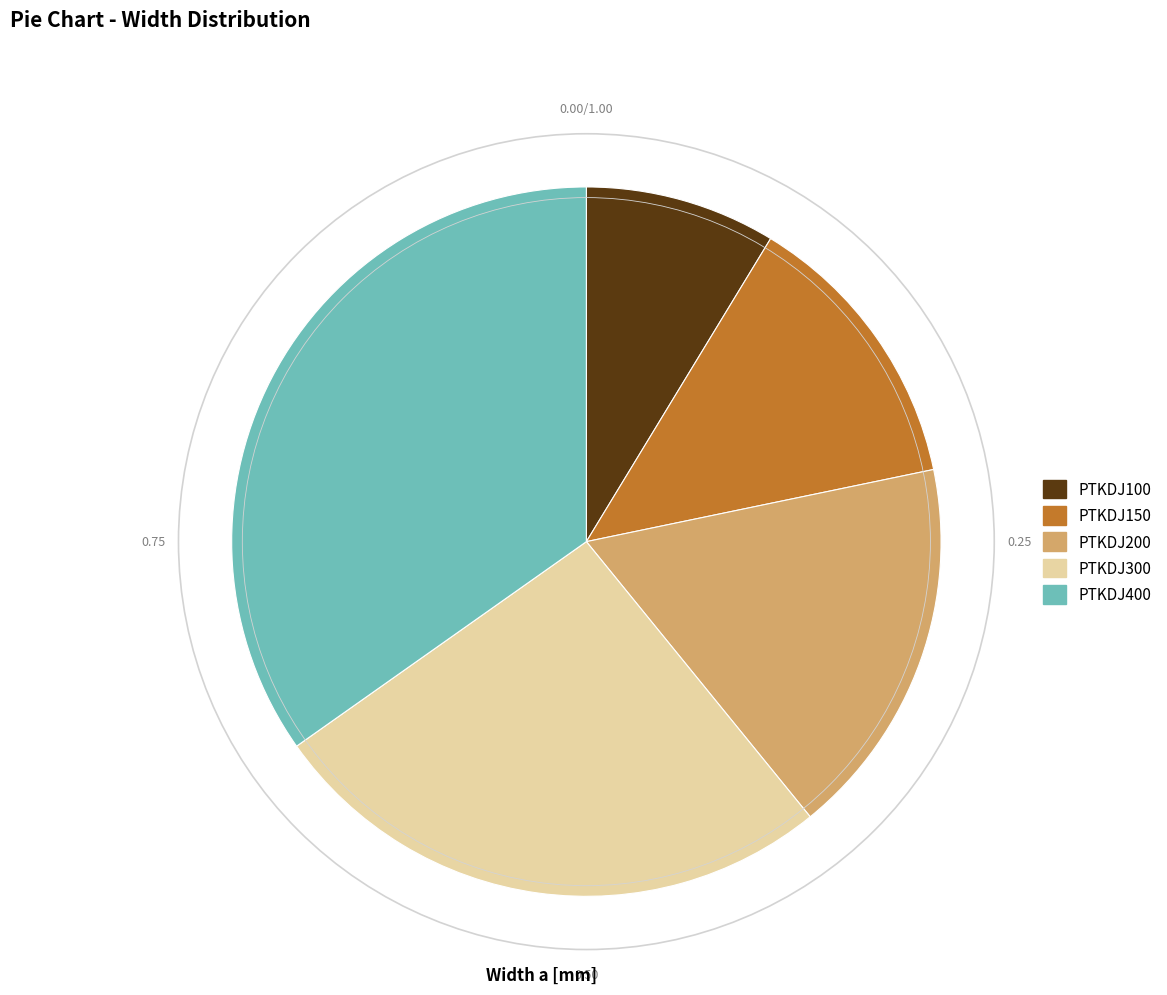

Do PTKDJ100 and PTKDJ400 together represent more than half of the pie?

No